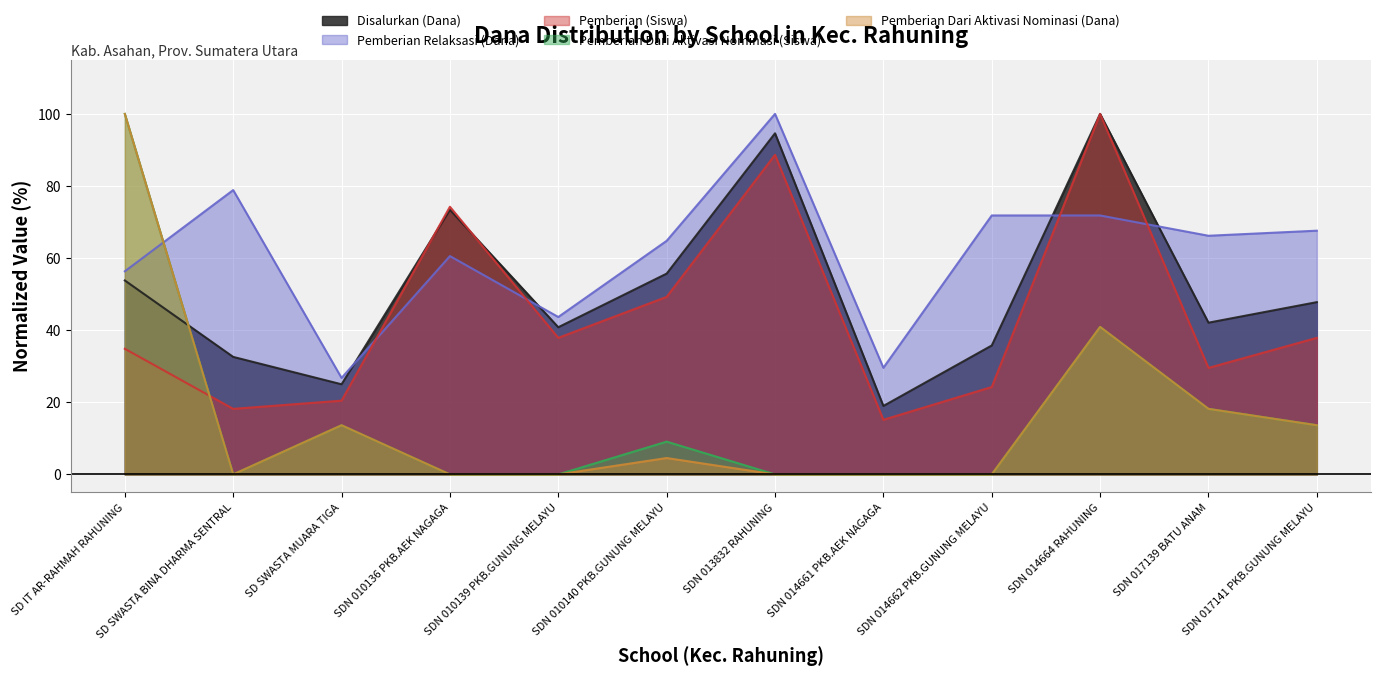

Which series has the widest spread of values?

Pemberian Dari Aktivasi Nominasi (Siswa)